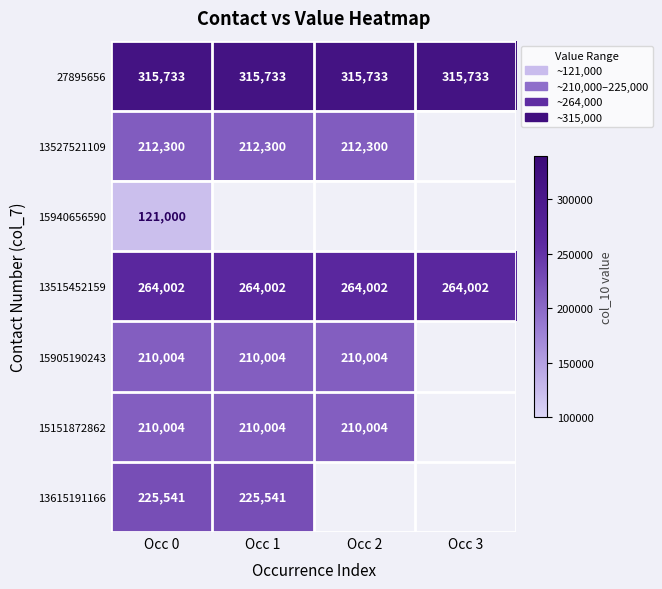

Is the value of 15940656590 at Occ 0 greater than the value of 15905190243 at Occ 1?

No